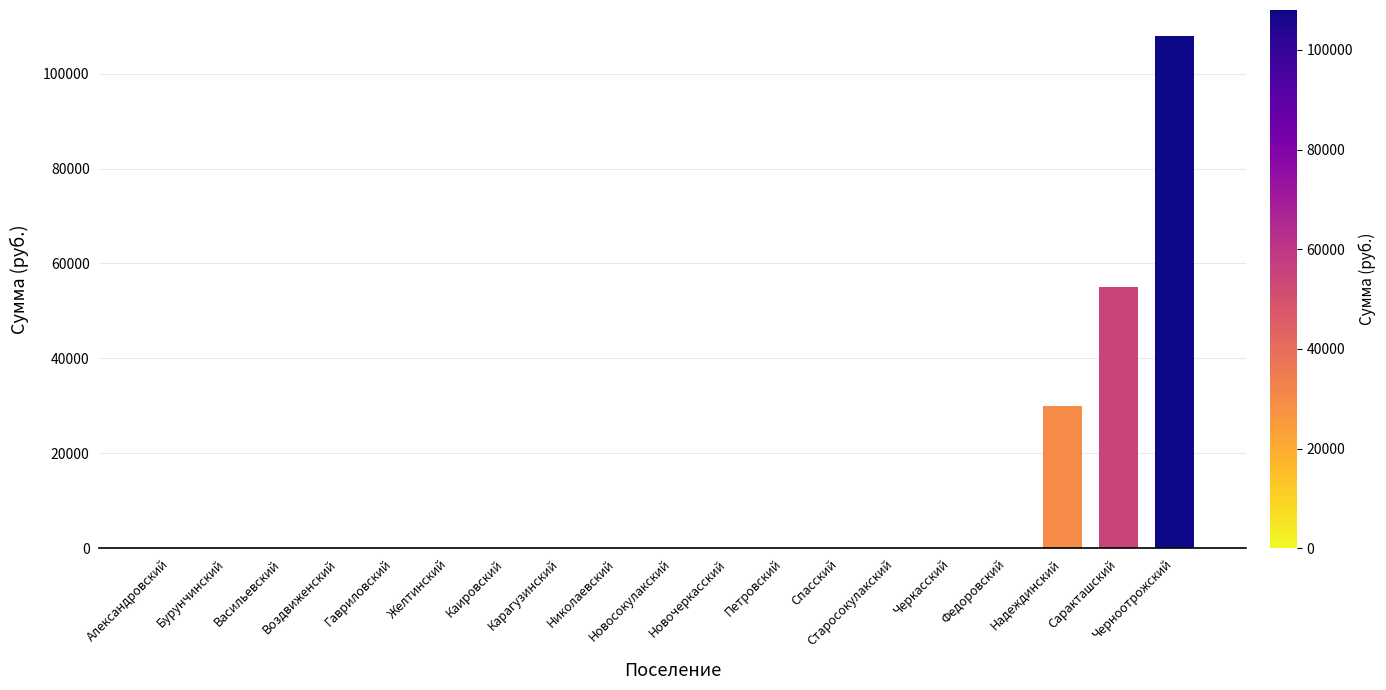

What is the greatest value displayed?

108000